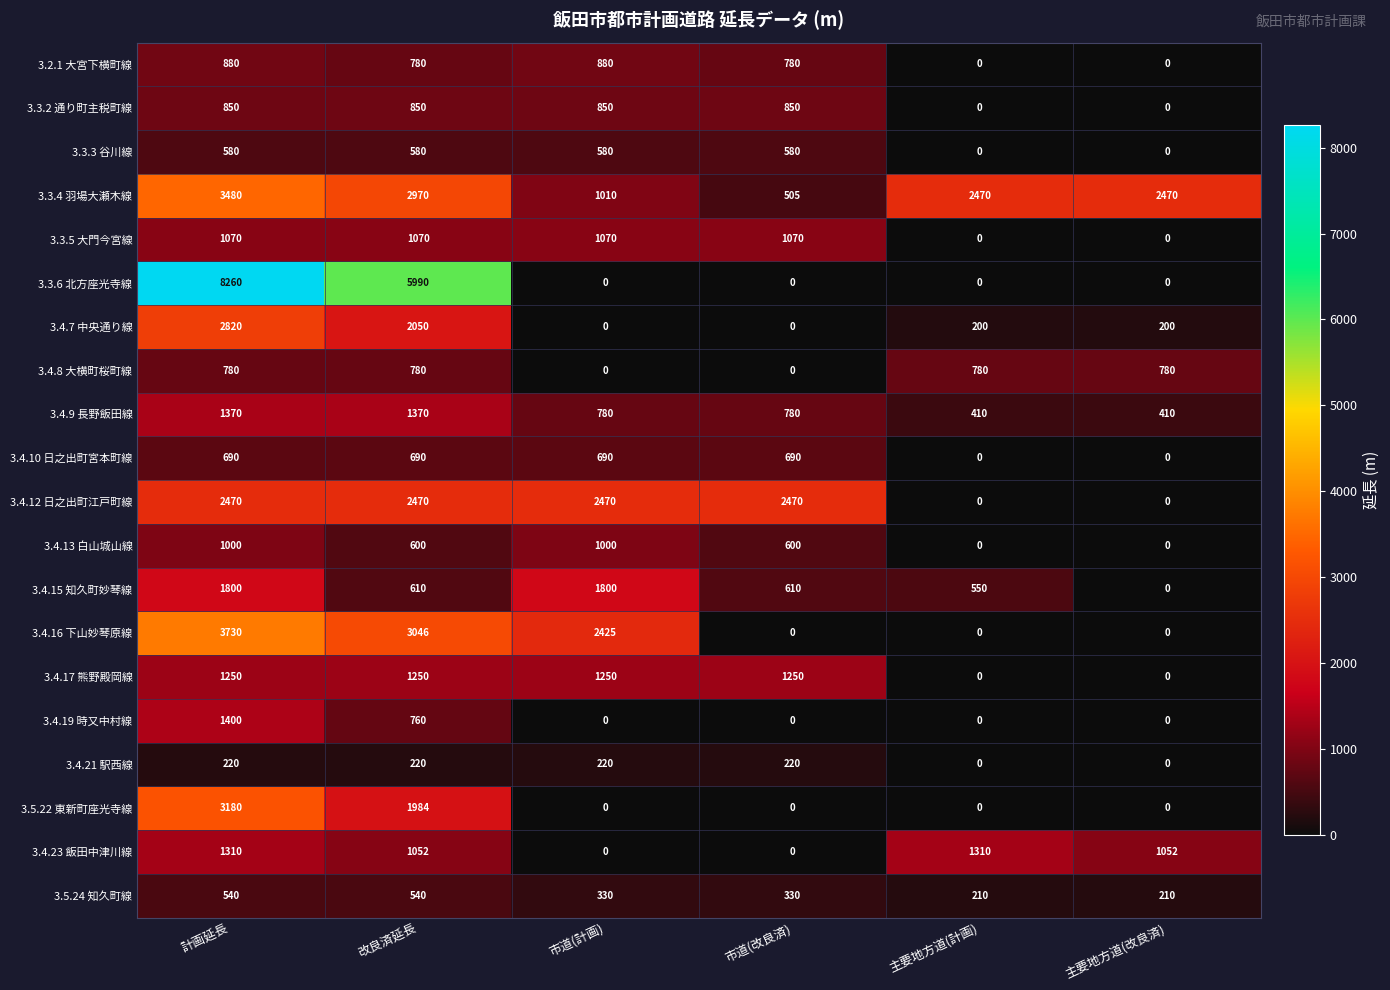

What is the sum of all 3.4.7 中央通り線 values?

5270